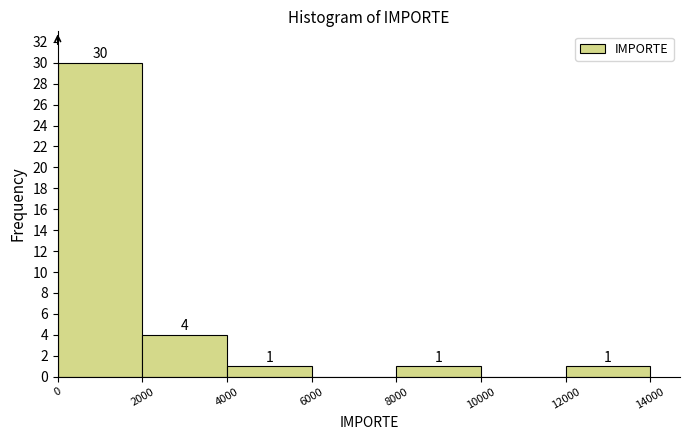

Which range on the x-axis has the tallest bar?

0 to 2000